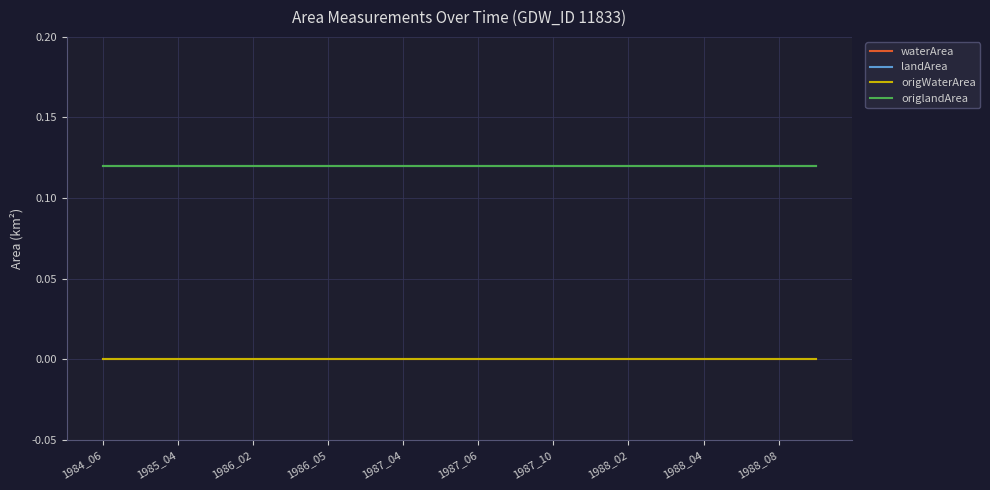

At which category is the sum across all series the highest?

1984_06